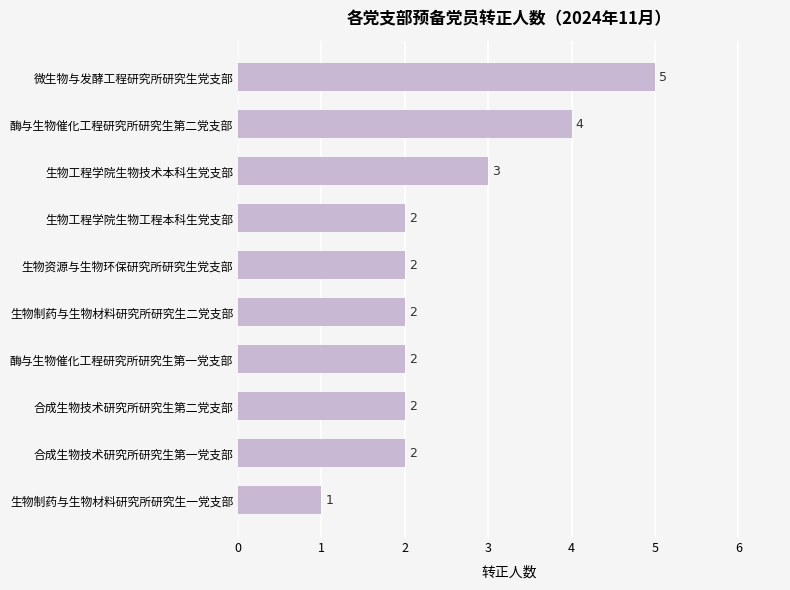

What is the sum of the values at 酶与生物催化工程研究所研究生第二党支部 and 生物资源与生物环保研究所研究生党支部?

6